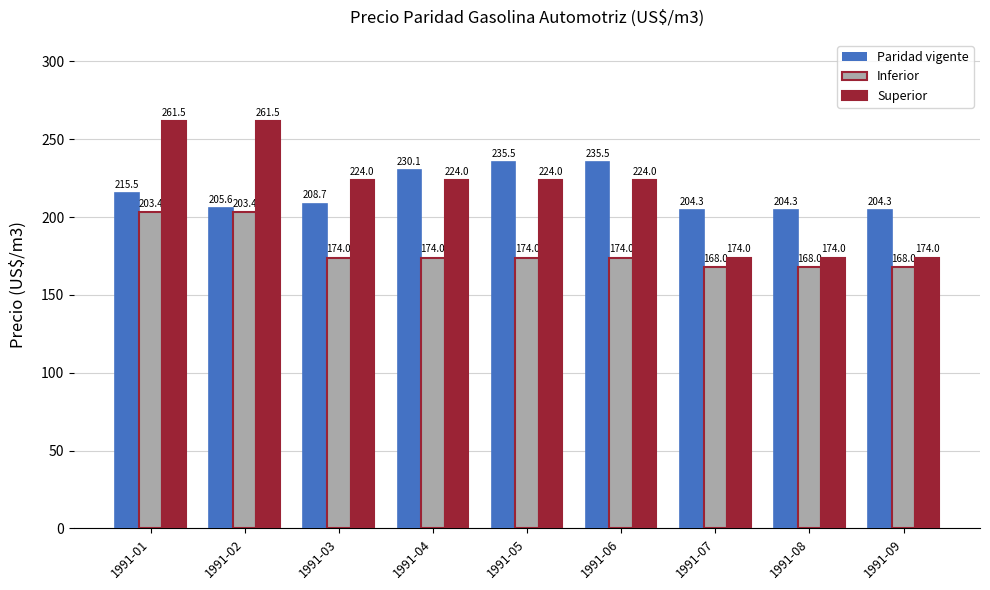

Reading left to right, transcribe all the data shown in this chart.

Paridad vigente: 215.5	205.6	208.7	230.1	235.5	235.5	204.3	204.3	204.3
Inferior: 203.4	203.4	174.0	174.0	174.0	174.0	168.0	168.0	168.0
Superior: 261.5	261.5	224.0	224.0	224.0	224.0	174.0	174.0	174.0